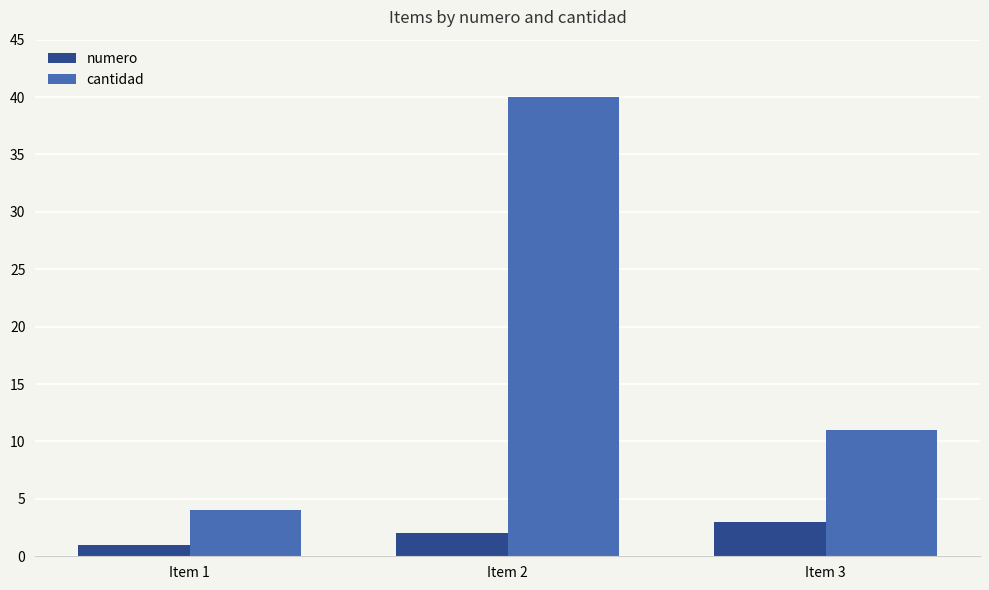

Which label corresponds to the largest value in the chart?

Item 2